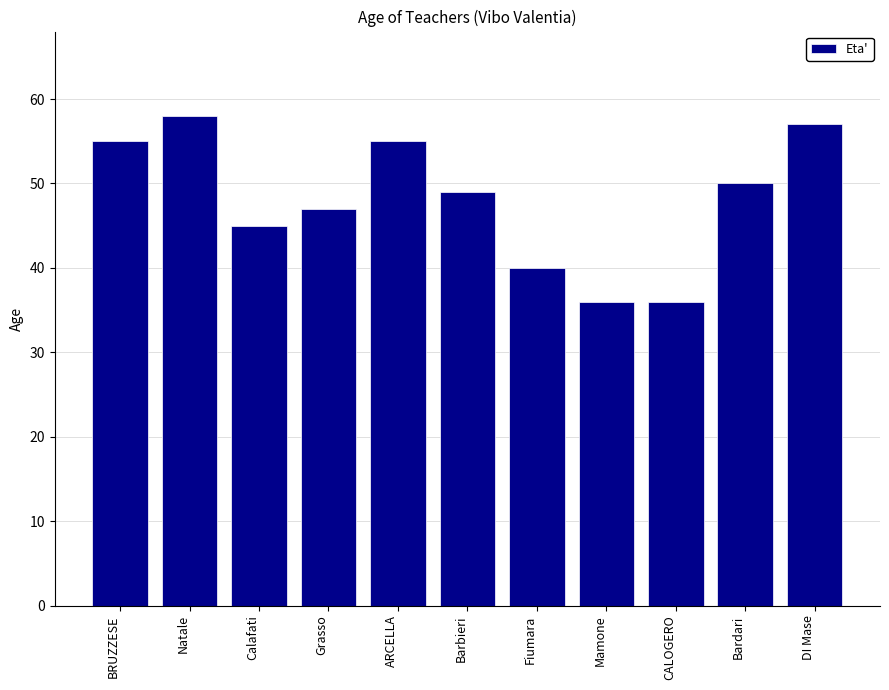

What is the value of the 1st bar from the left?

55